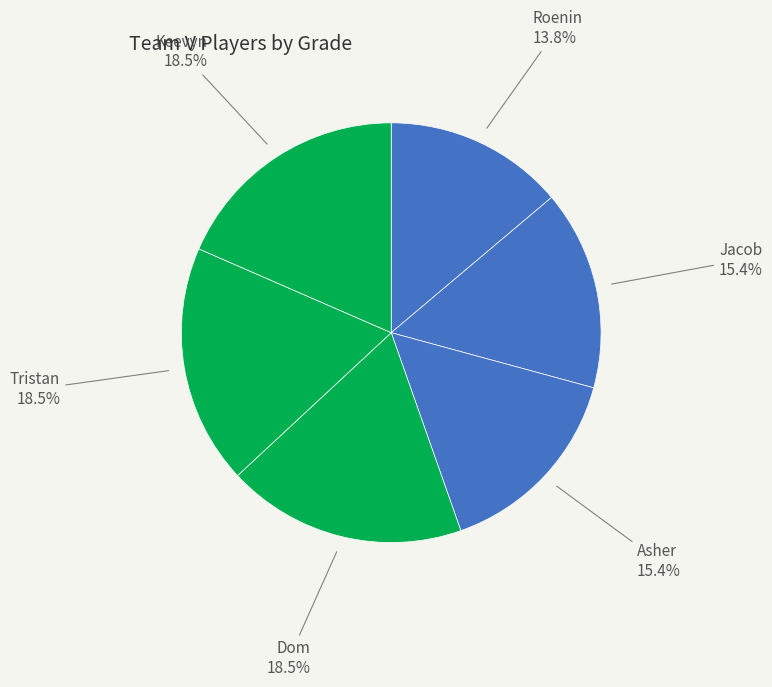

Count the number of slices in the pie.

6